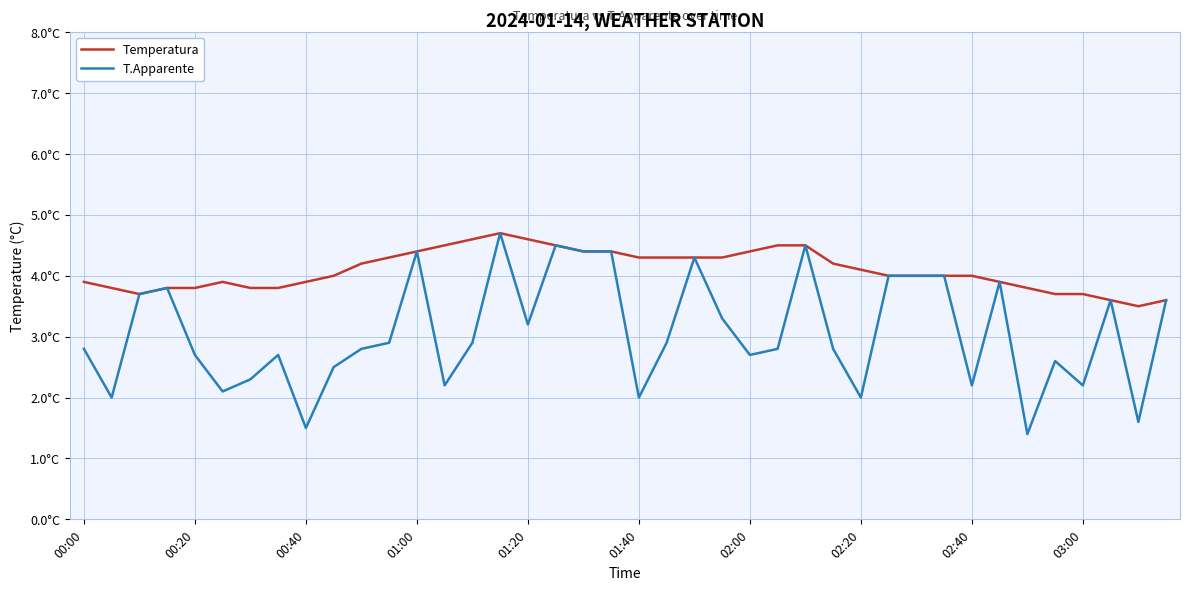

What are all the series names shown in the legend?

Temperatura, T.Apparente